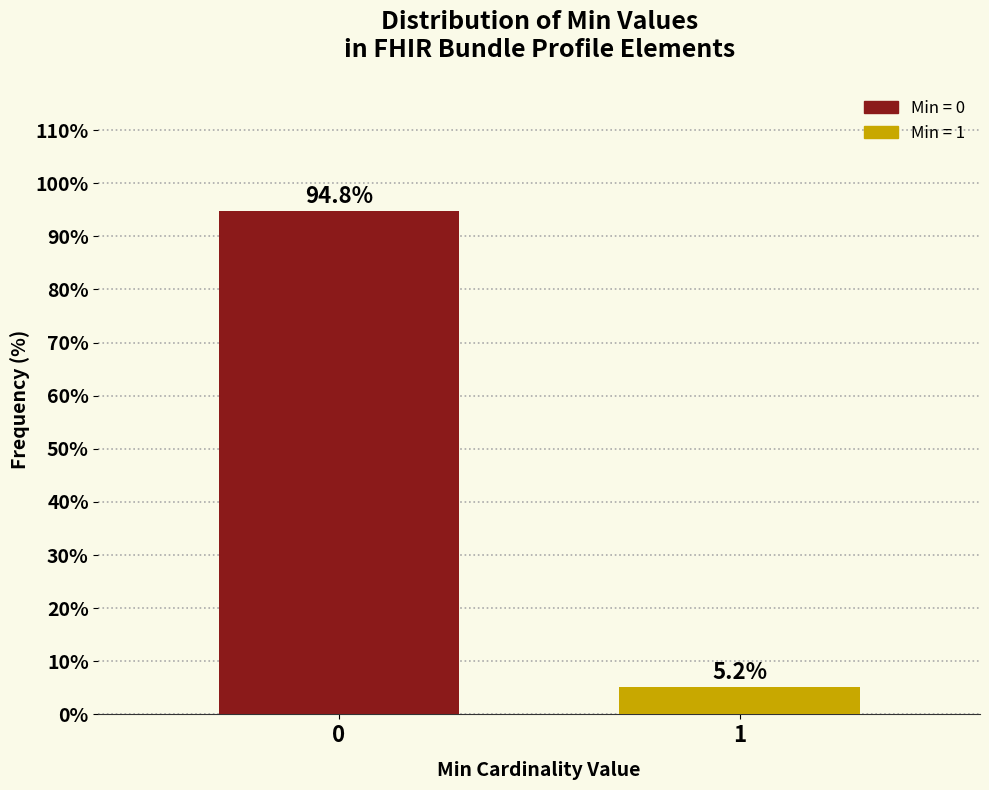

Reading left to right, what are all the values shown in this chart?

0=94.8	1=5.2